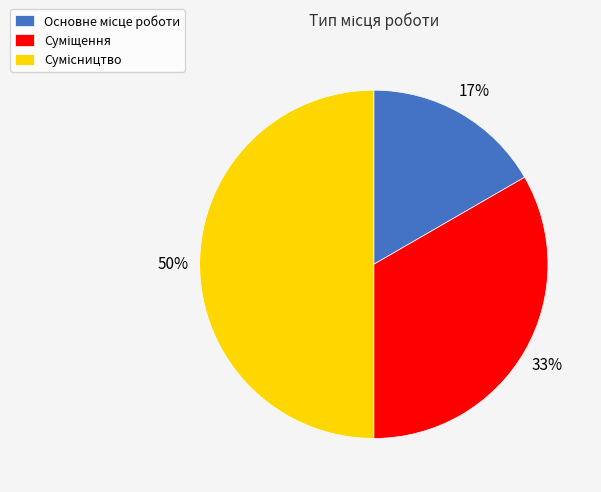

To the nearest percent, what is the average slice percentage?

33%